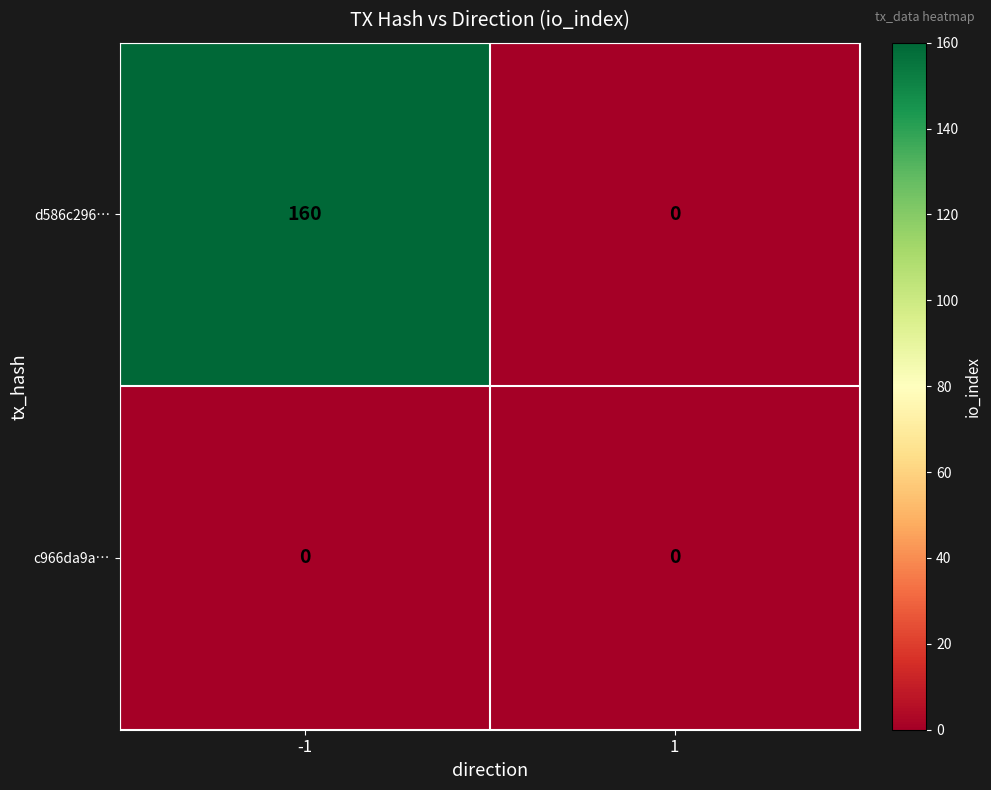

How many data points does each series have?

2